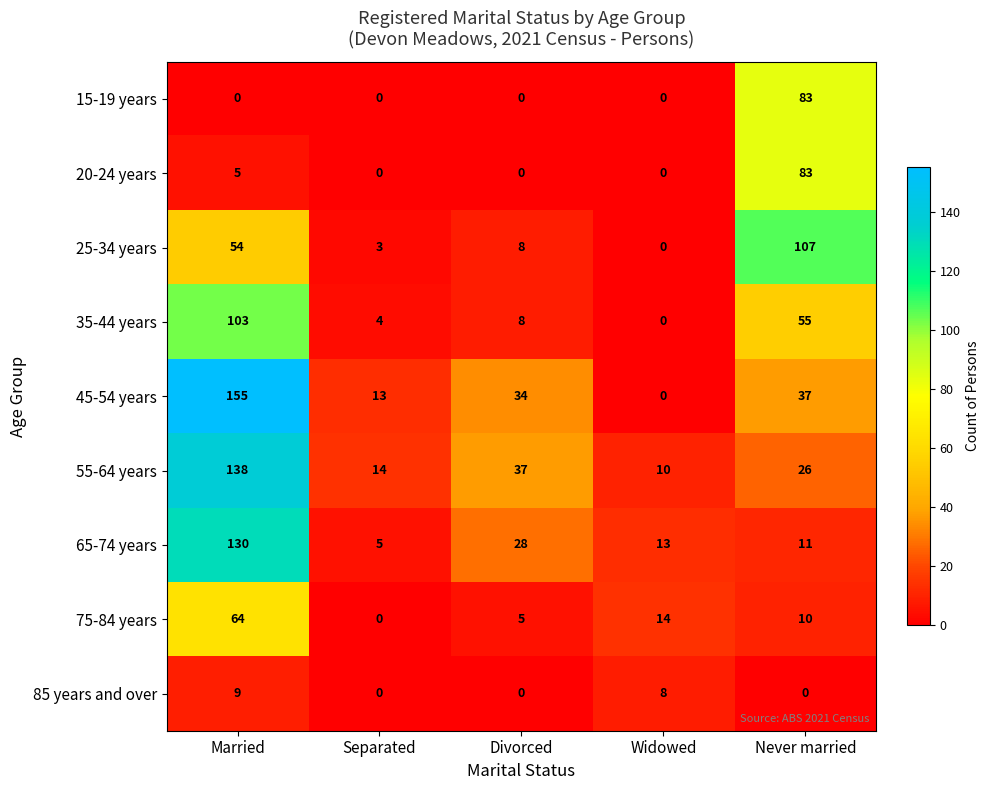

At Married, list the series in order from smallest to largest.

15-19 years, 20-24 years, 85 years and over, 25-34 years, 75-84 years, 35-44 years, 65-74 years, 55-64 years, 45-54 years